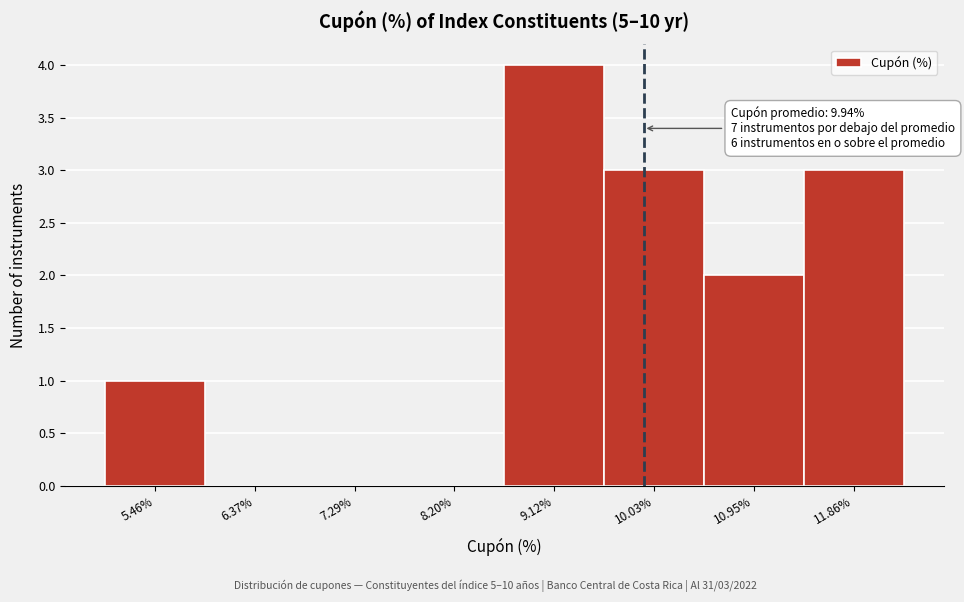

Over which range of the x-axis is the bar tallest?

8.7 to 9.6